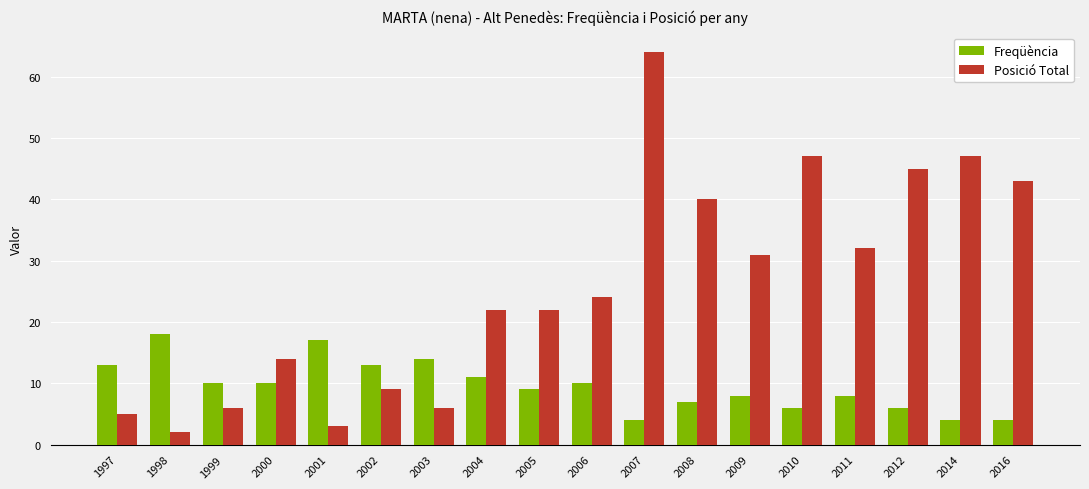

What is the difference between the maximum and minimum values in the Posició Total series?

62